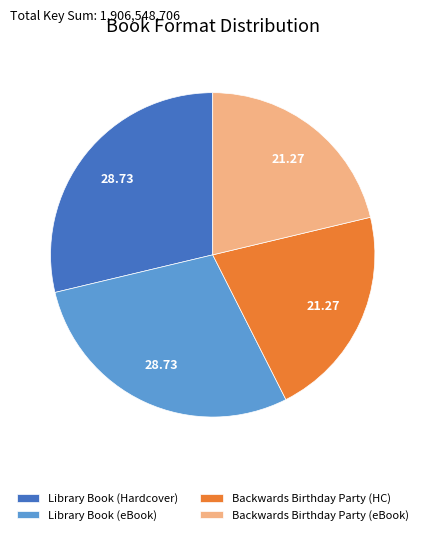

Is Library Book (Hardcover) the majority of the pie?

No